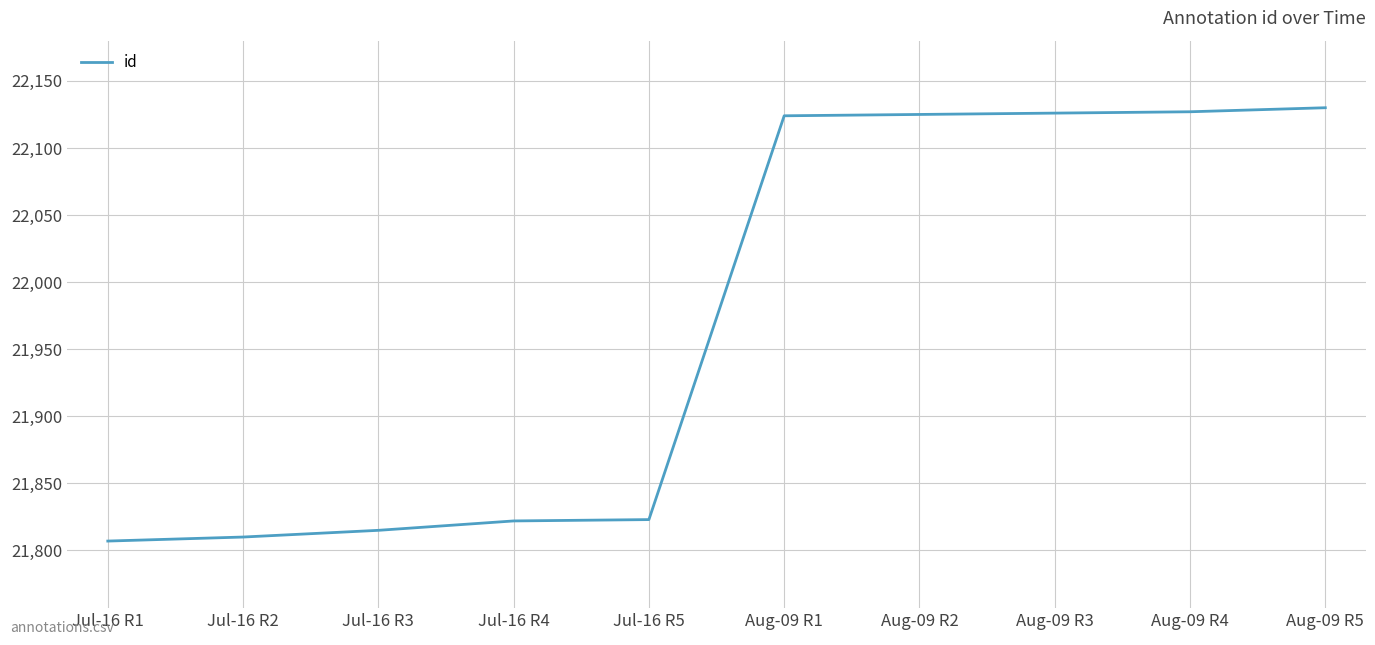

What position from the right is Jul-16 R1?

10